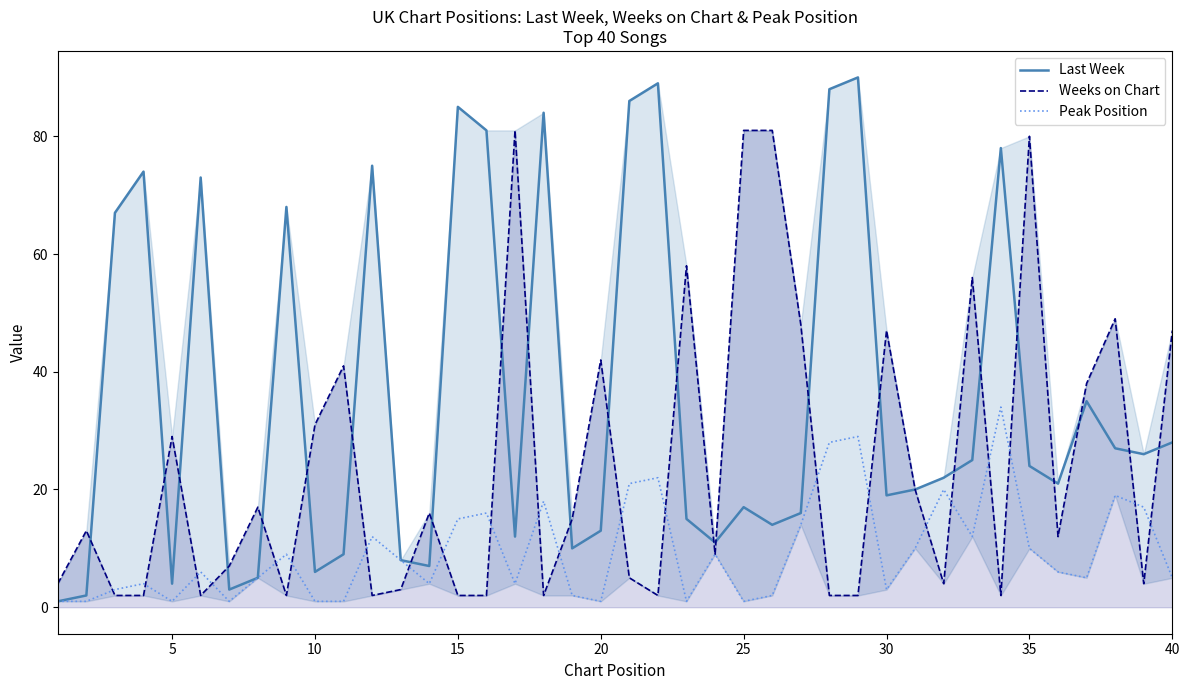

List the series in order of their overall mean, lowest first.

Peak Position, Weeks on Chart, Last Week